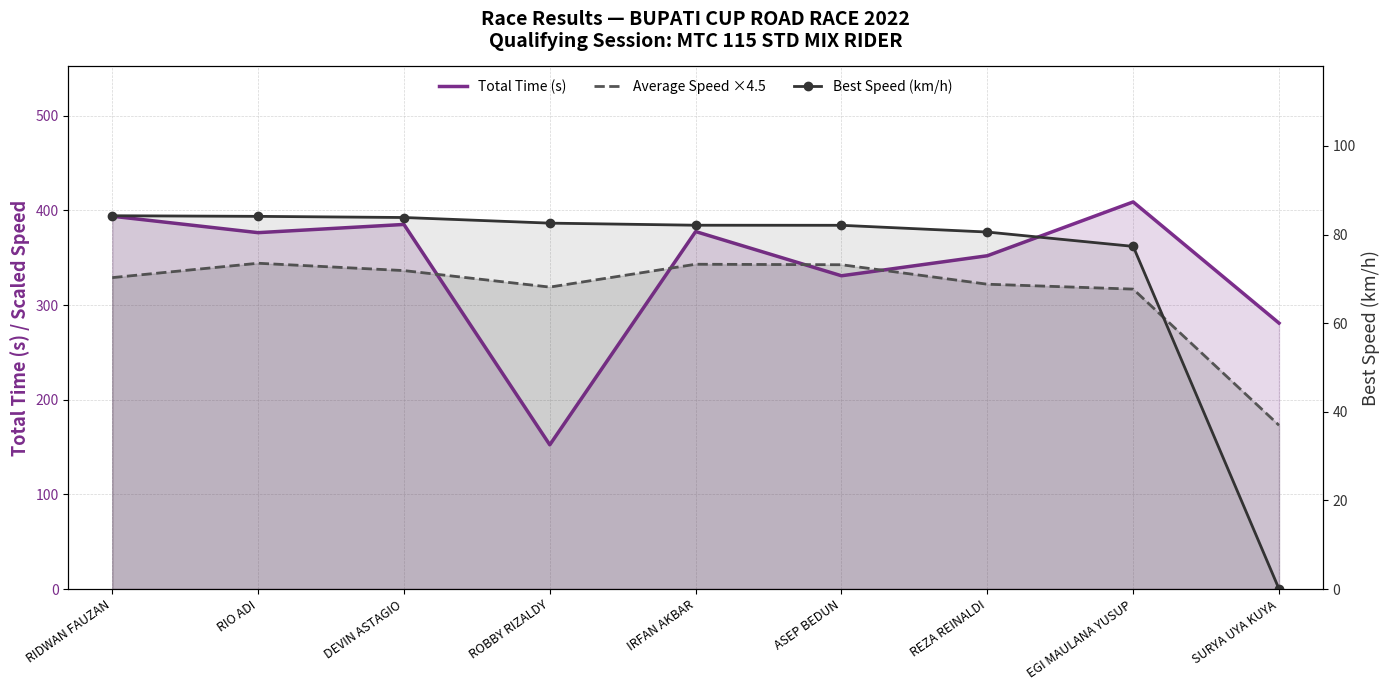

Rank the categories by Average Speed ×4.5 value from highest to lowest.

RIO ADI, IRFAN AKBAR, ASEP BEDUN, DEVIN ASTAGIO, RIDWAN FAUZAN, REZA REINALDI, ROBBY RIZALDY, EGI MAULANA YUSUP, SURYA UYA KUYA